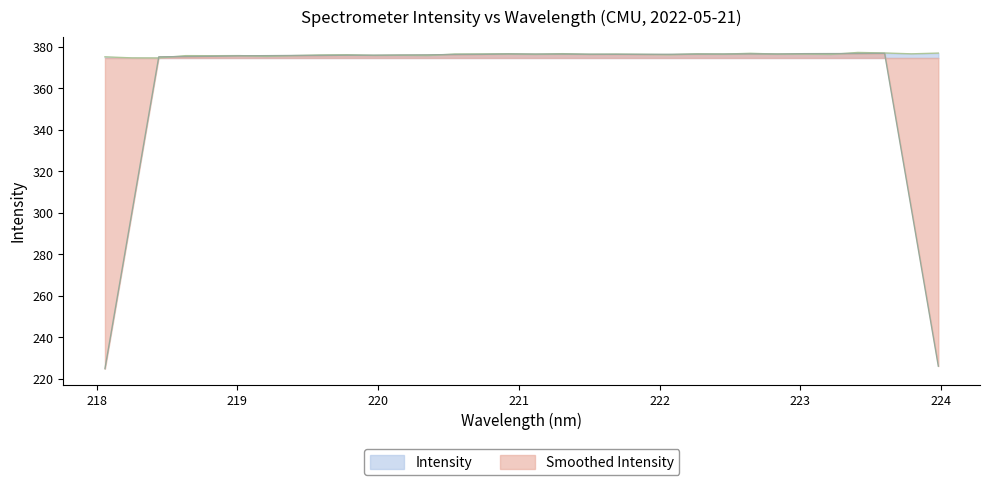

What is the sum of all values?

12033.4